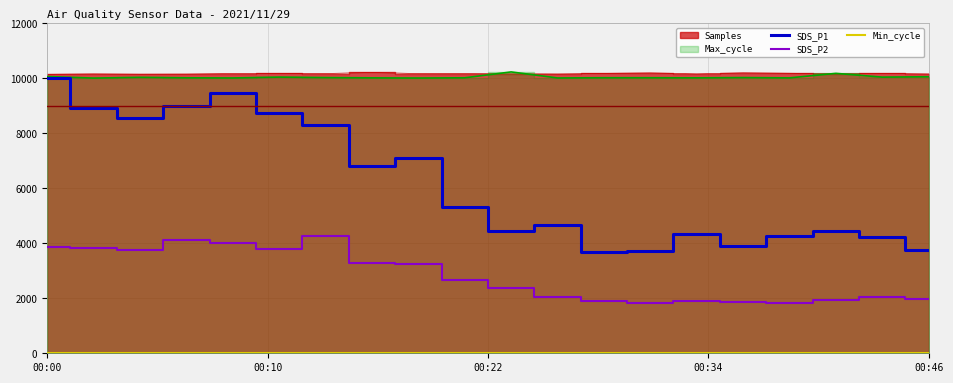

In SDS_P2, how many points are higher than both neighbors (excluding endpoints)?

4